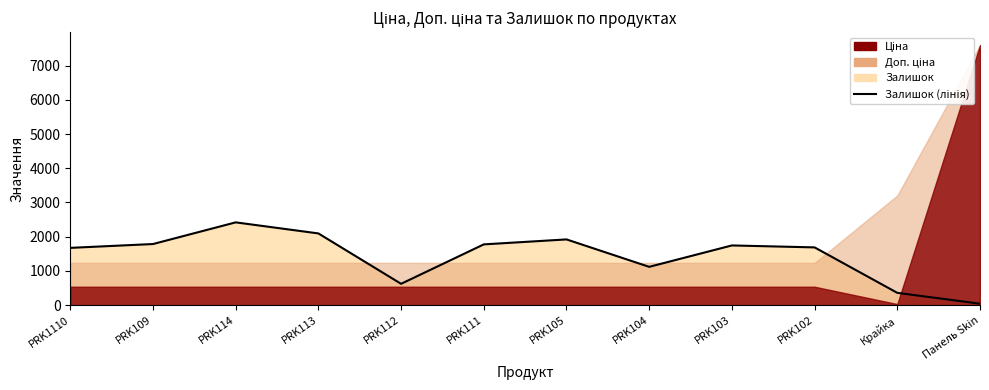

Reading left to right, extract all data points from this chart.

1674	1786	2419	2096	624	1776	1921	1120	1745	1688	360	43